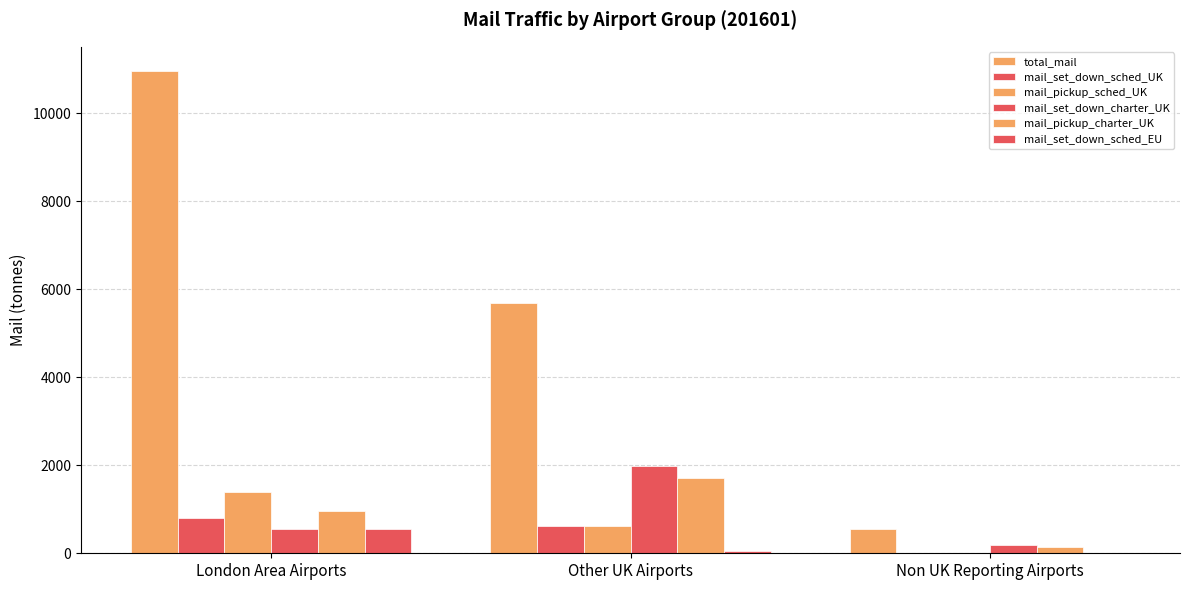

What is the approximate value of mail_set_down_sched_EU at London Area Airports?

562.1